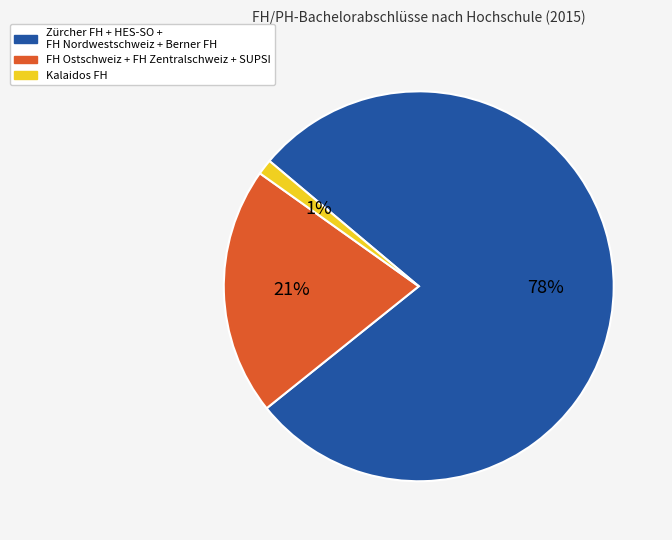

True or false: Kalaidos FH accounts for 16% of the total.

False